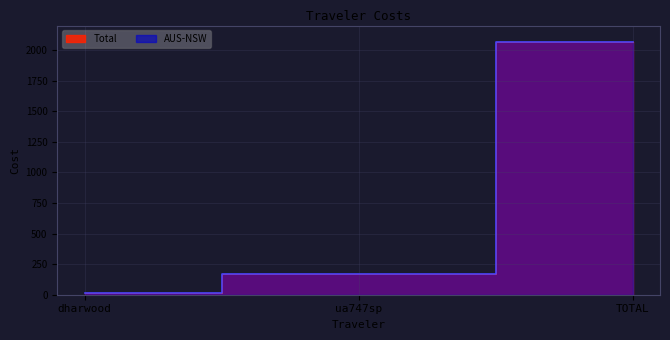

Which series changed the most between dharwood and TOTAL?

Total